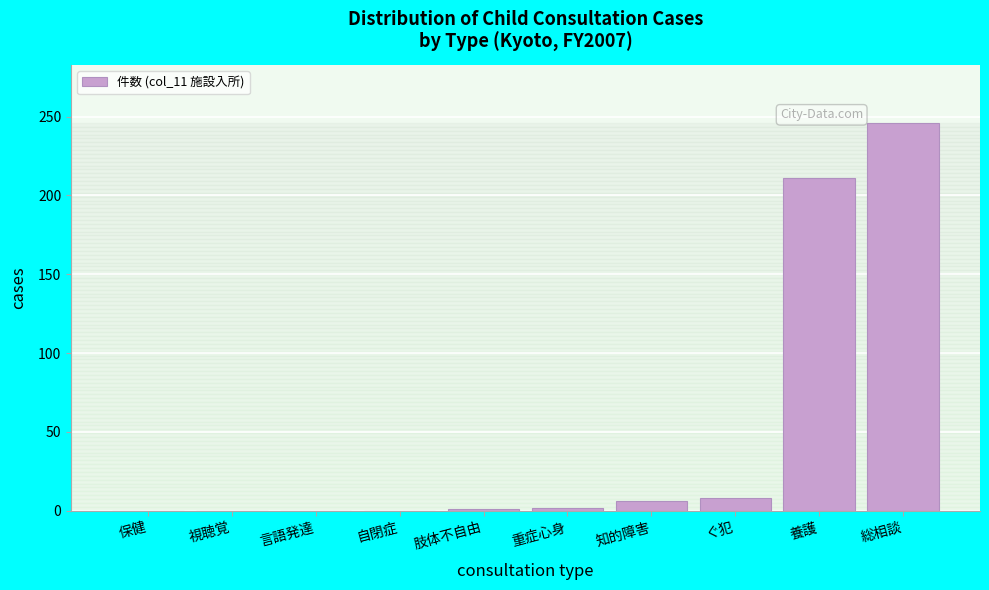

Between 知的障害 and 視聴覚, which is larger?

知的障害